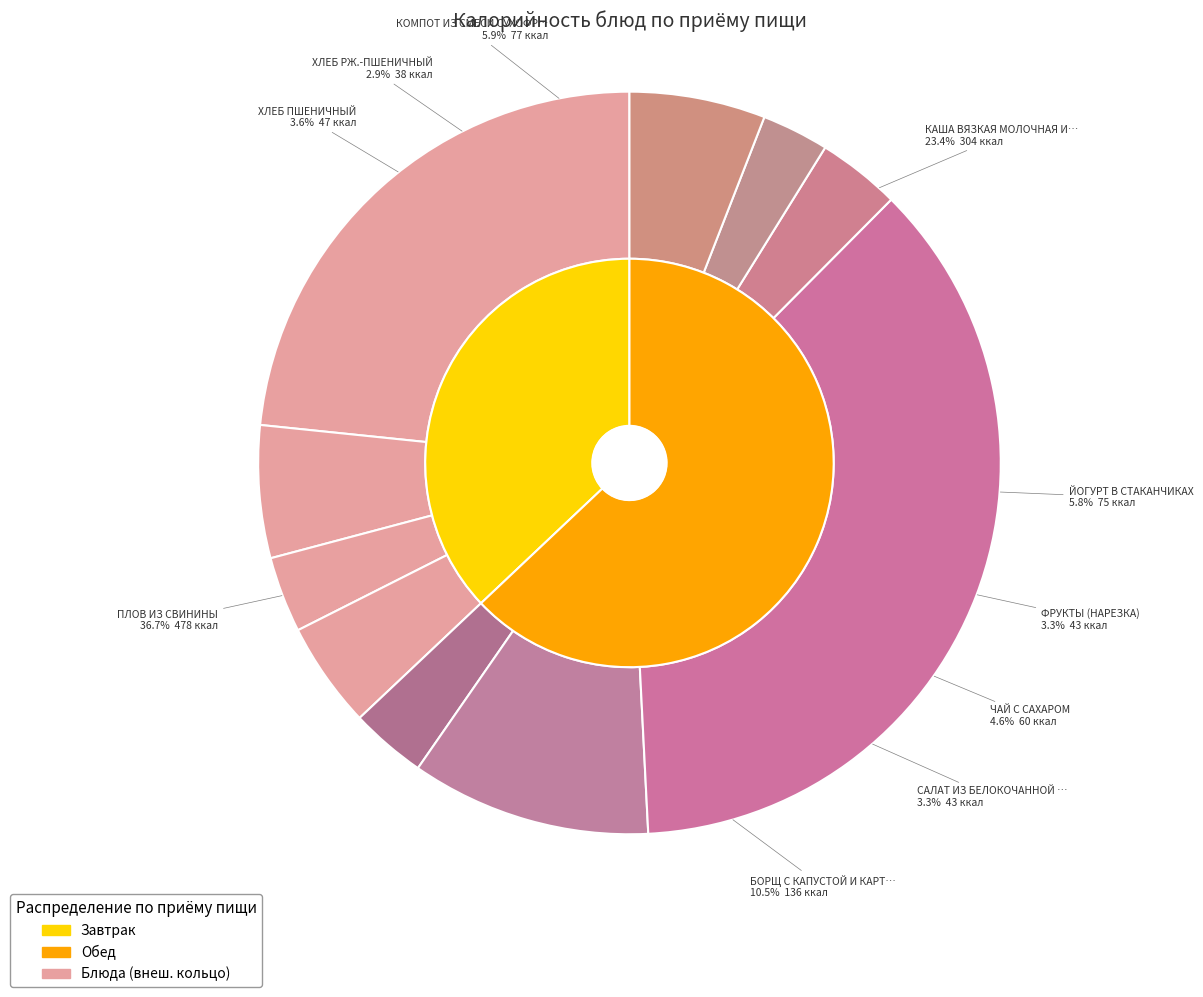

Does ЧАЙ С САХАРОМ represent more than half of the total?

No